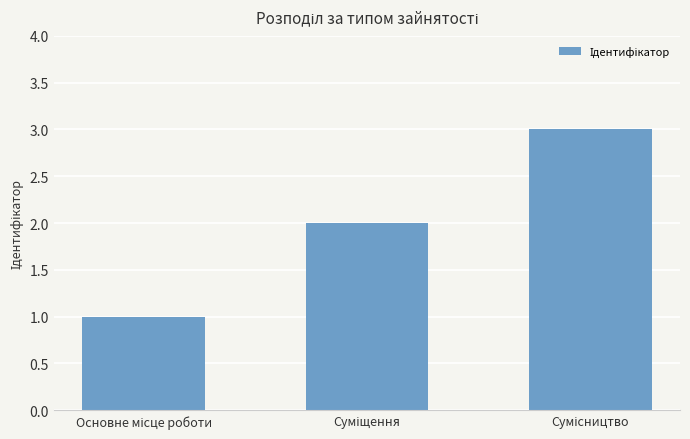

What is the sum of all values?

6